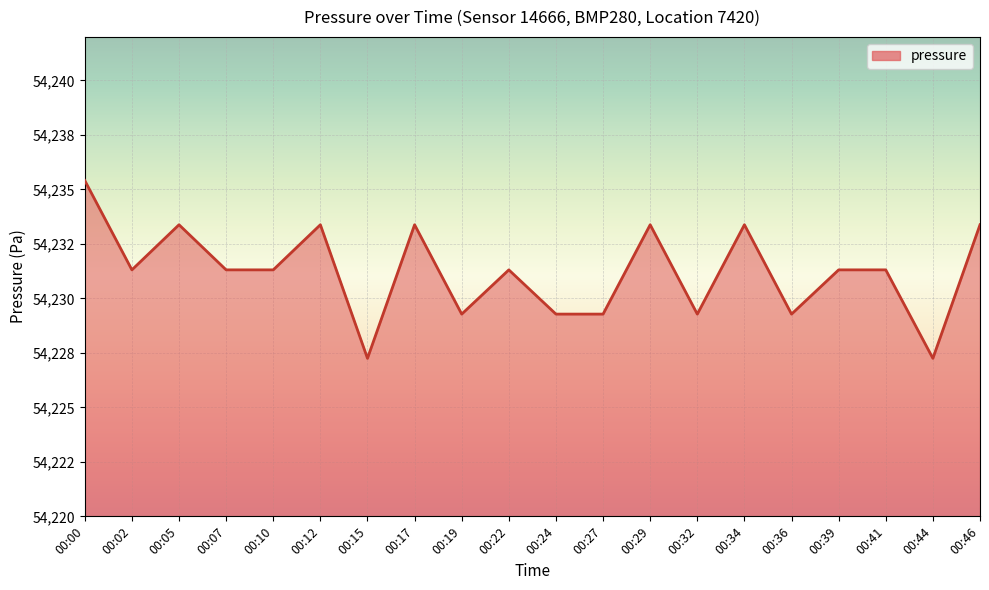

List the labels in order of value, largest first.

00:00, 00:05, 00:12, 00:17, 00:29, 00:34, 00:46, 00:02, 00:07, 00:10, 00:22, 00:39, 00:41, 00:19, 00:24, 00:27, 00:32, 00:36, 00:15, 00:44